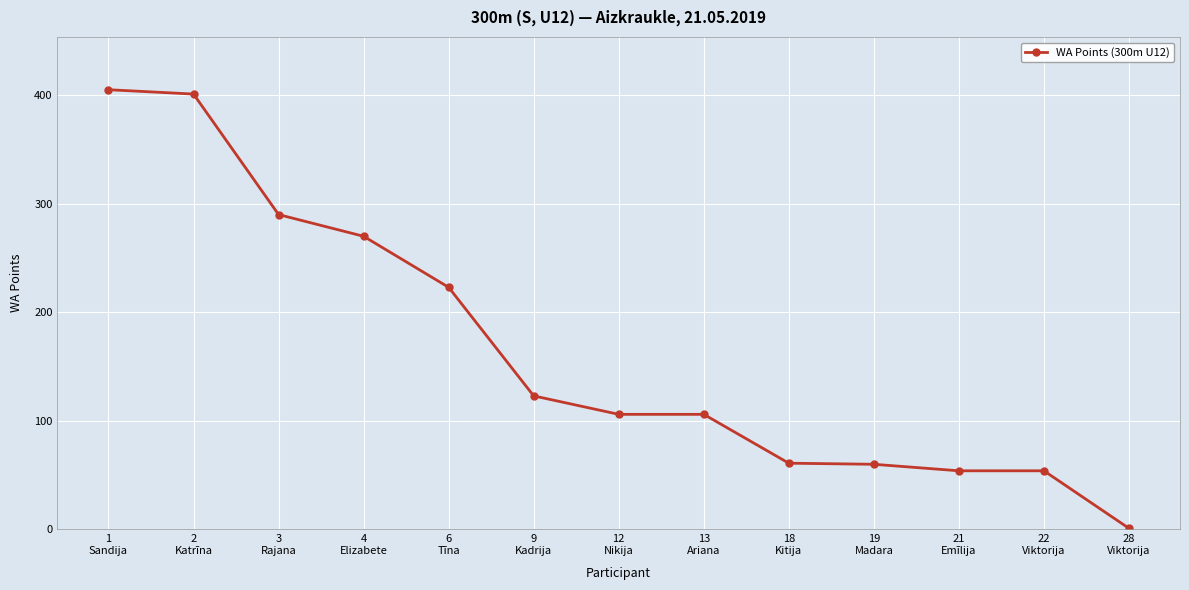

Is it true that the value at 21
Emīlija is 84?

False